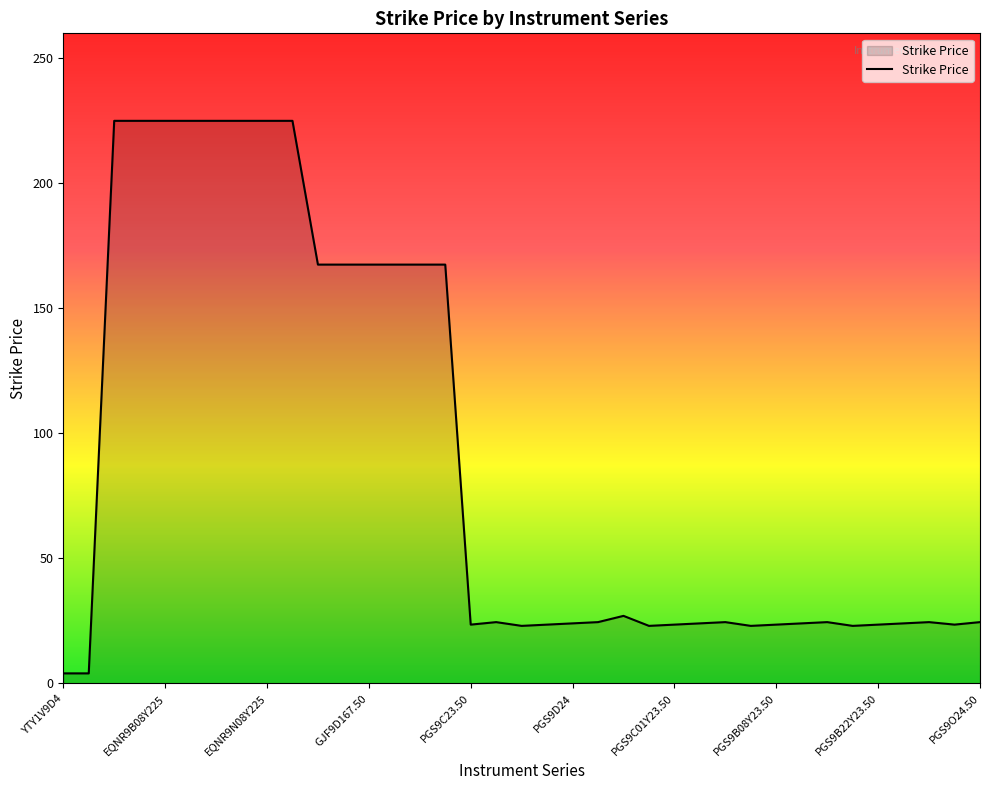

What is the difference between the maximum and second lowest values?

221.0